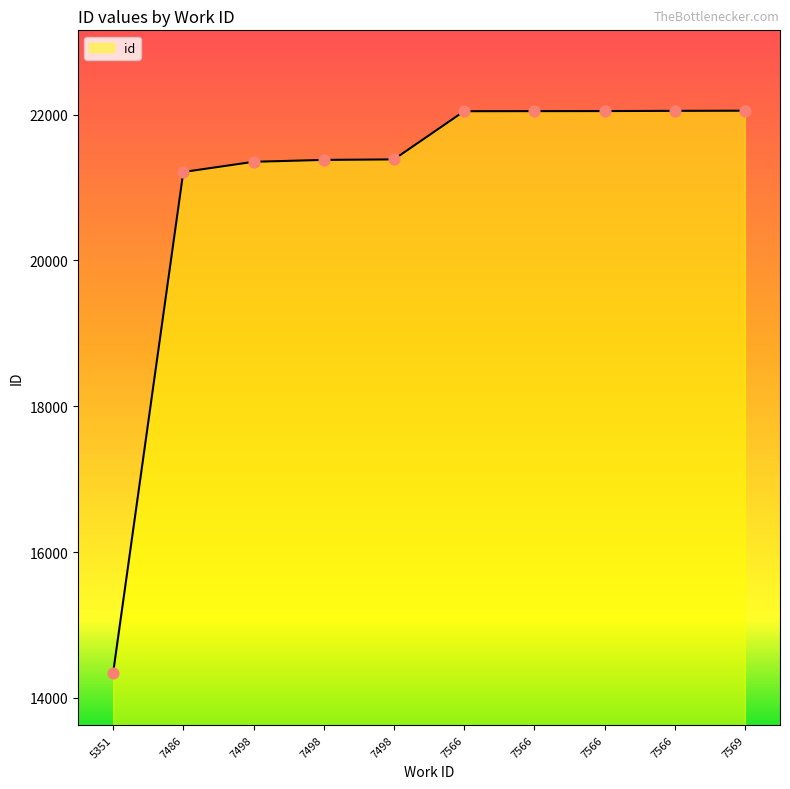

Between 7498 and 7569, which is larger?

7569